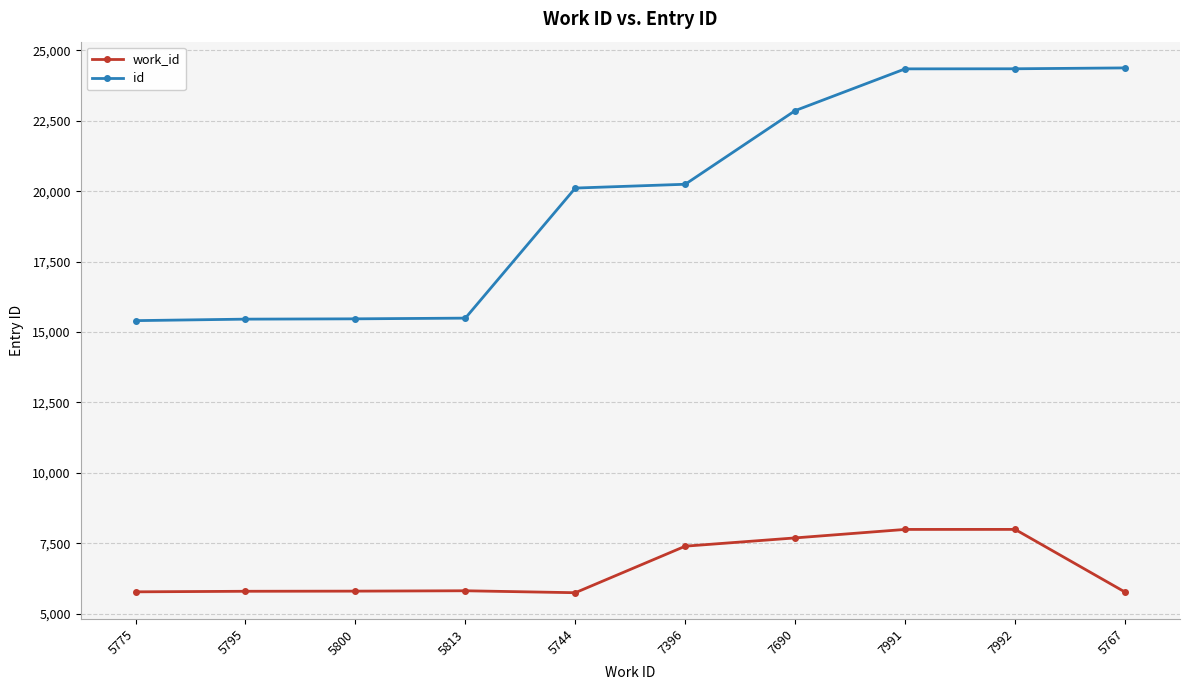

At which label is work_id closest to 6868?

7396